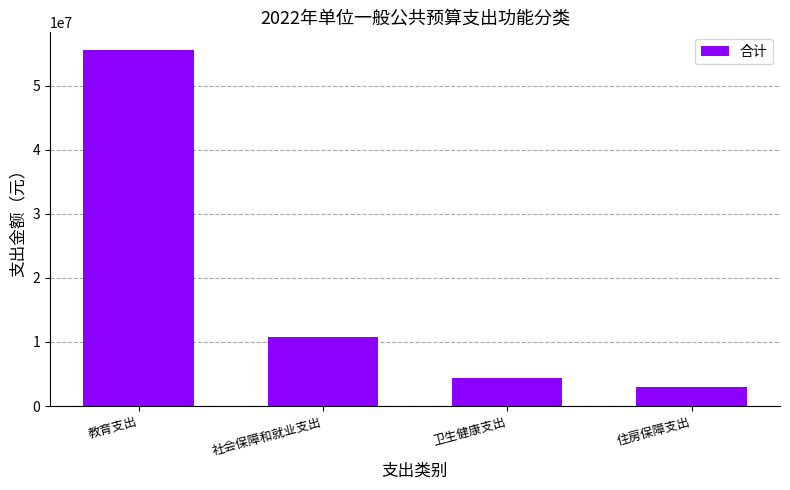

List the labels in order of value, smallest first.

住房保障支出, 卫生健康支出, 社会保障和就业支出, 教育支出